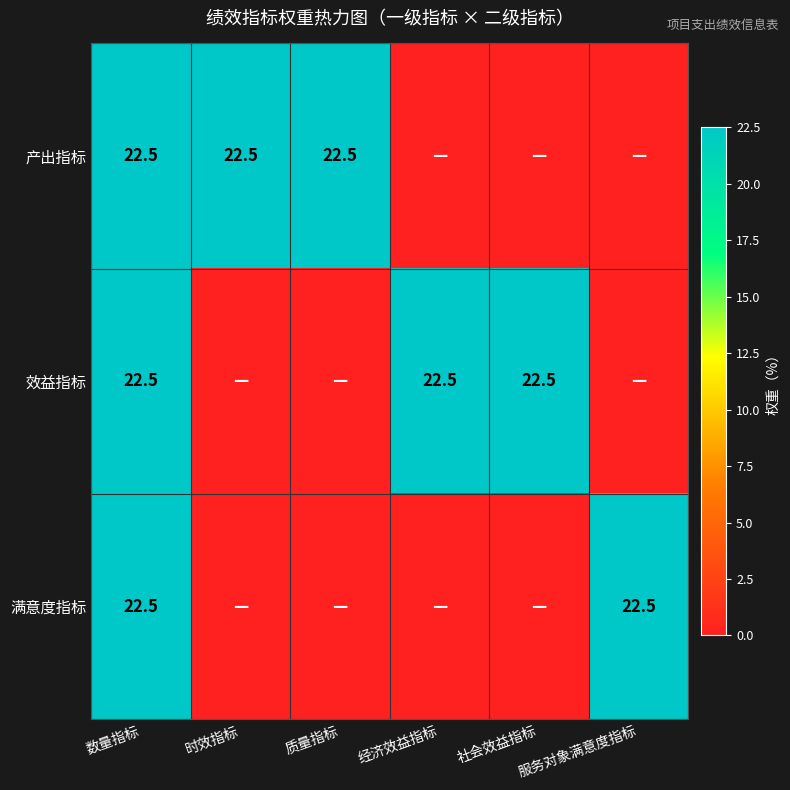

True or false: 效益指标 has a value of 22.5 at 社会效益指标.

True